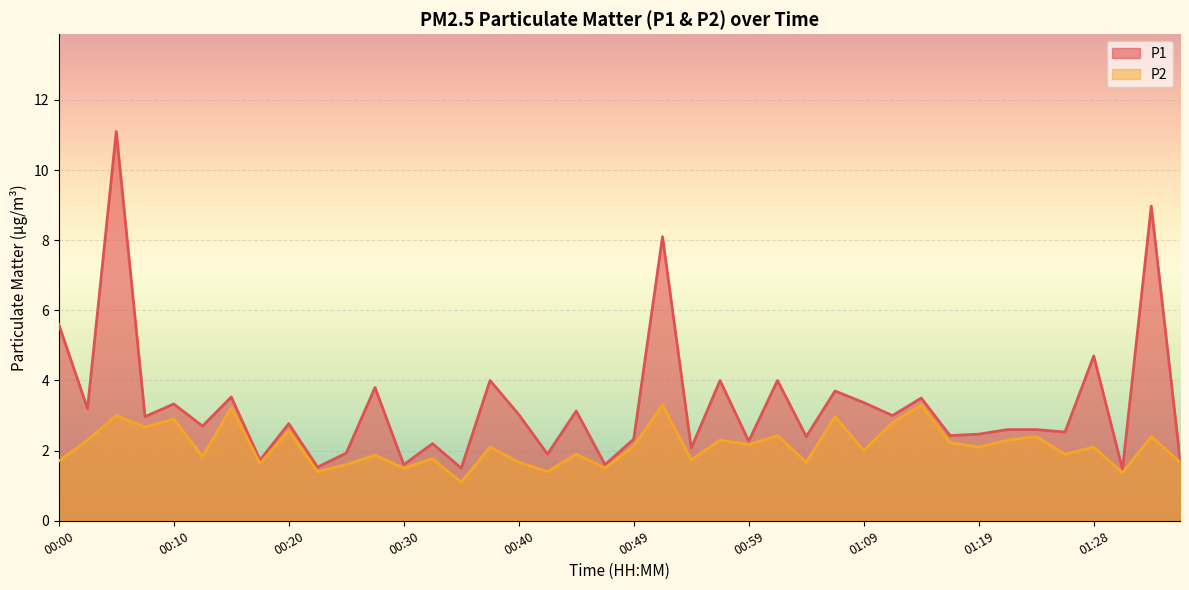

What is the average value of the P2 series?

2.1